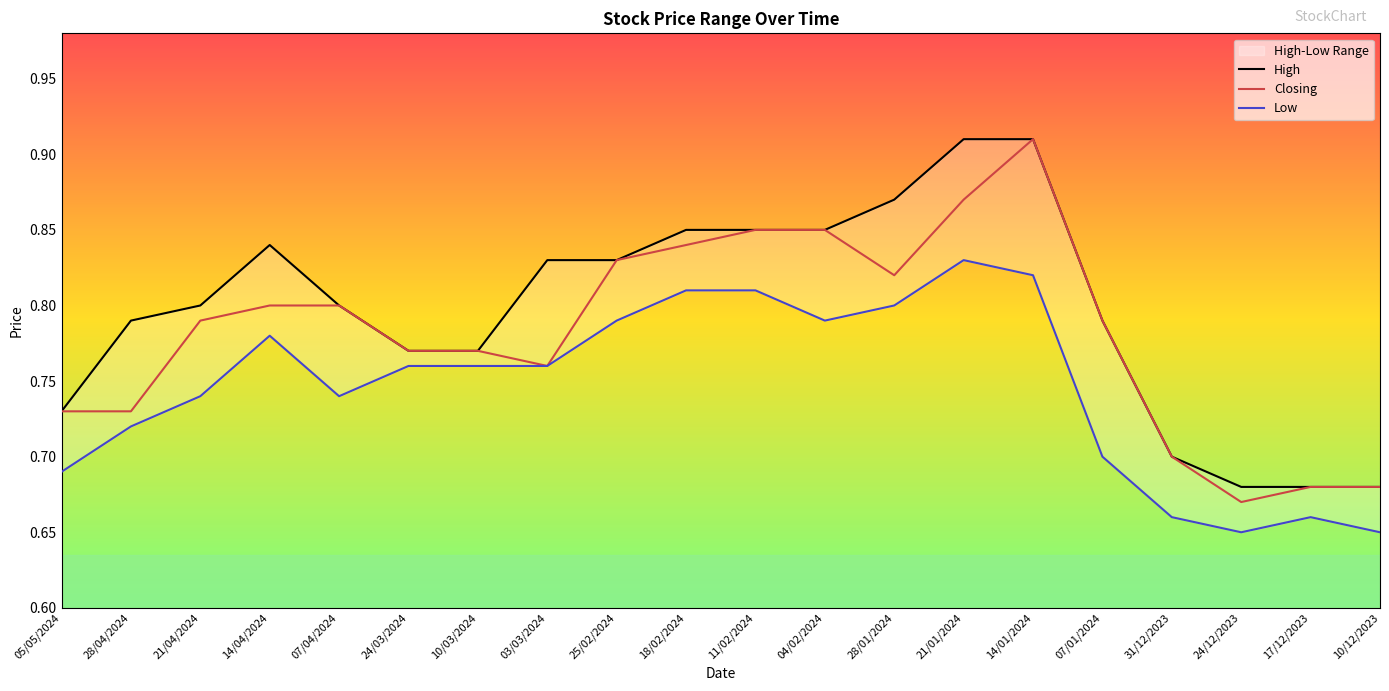

What position from the left is 10/12/2023?

20